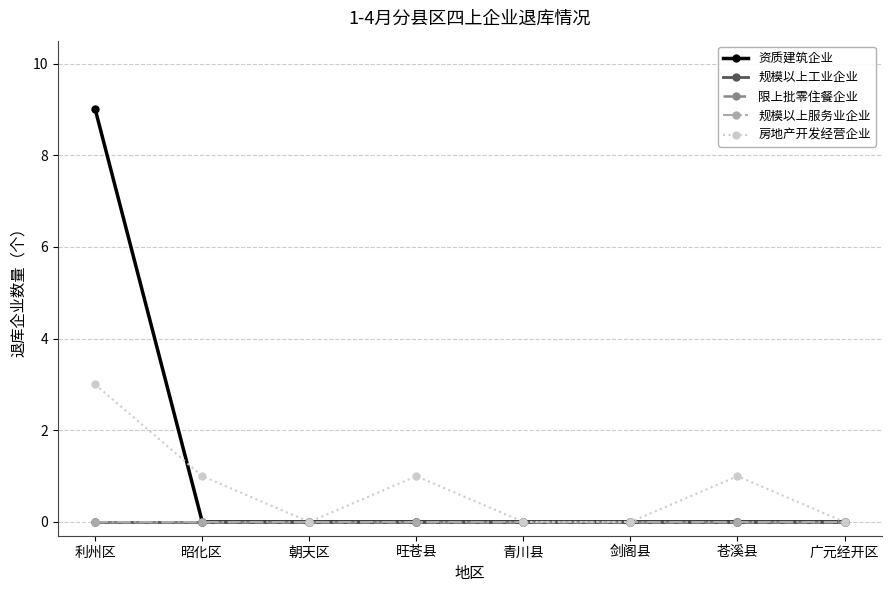

True or false: 房地产开发经营企业 and 限上批零住餐企业 intersect in this chart.

False